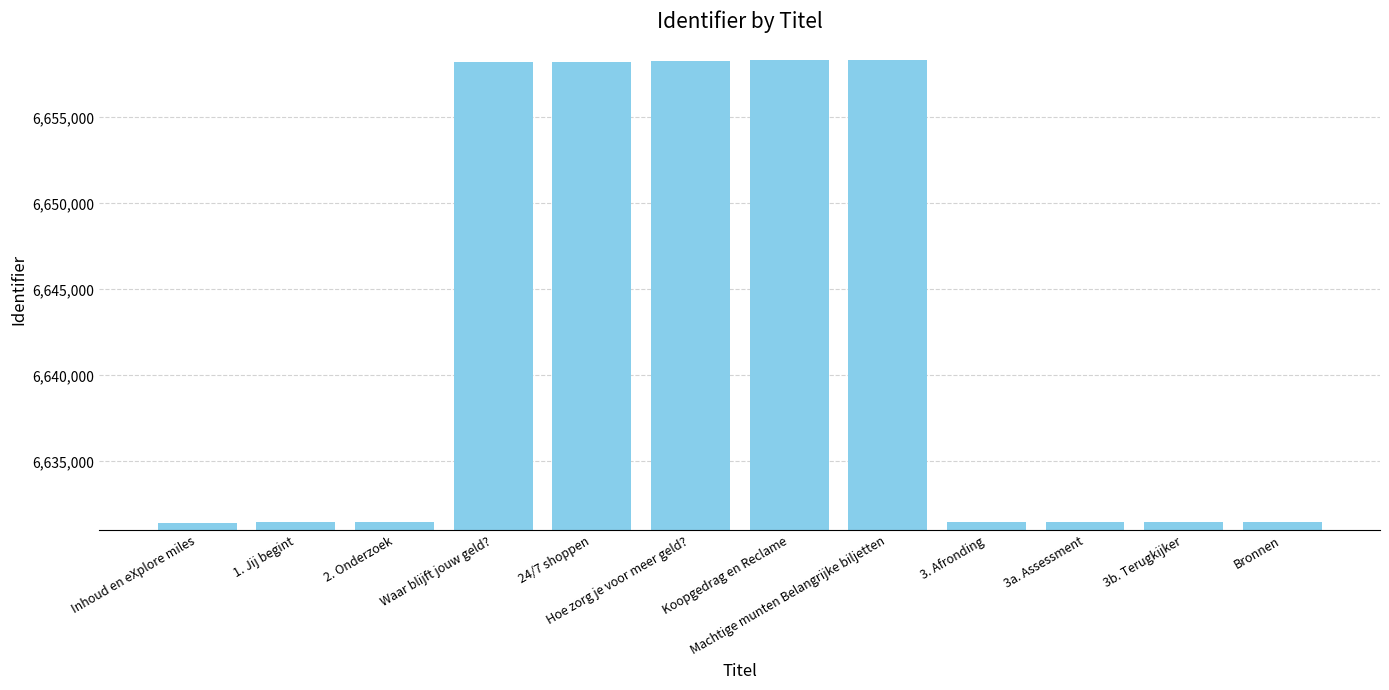

What is the label of the 3rd bar from the left?

2. Onderzoek